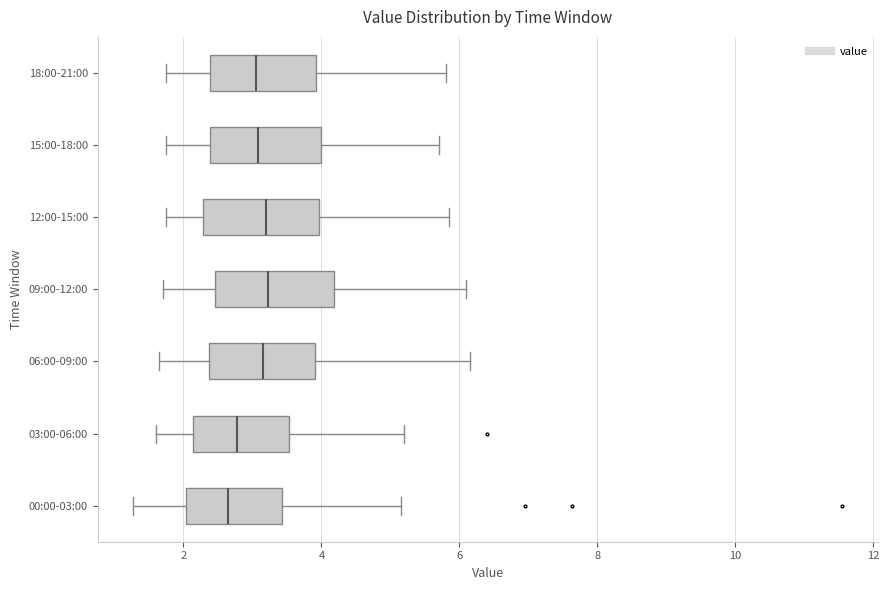

Where does the right whisker of the box for 00:00-03:00 end on the x-axis? The values are not printed on the chart, so give them approximately, as read against the axis.

5.2